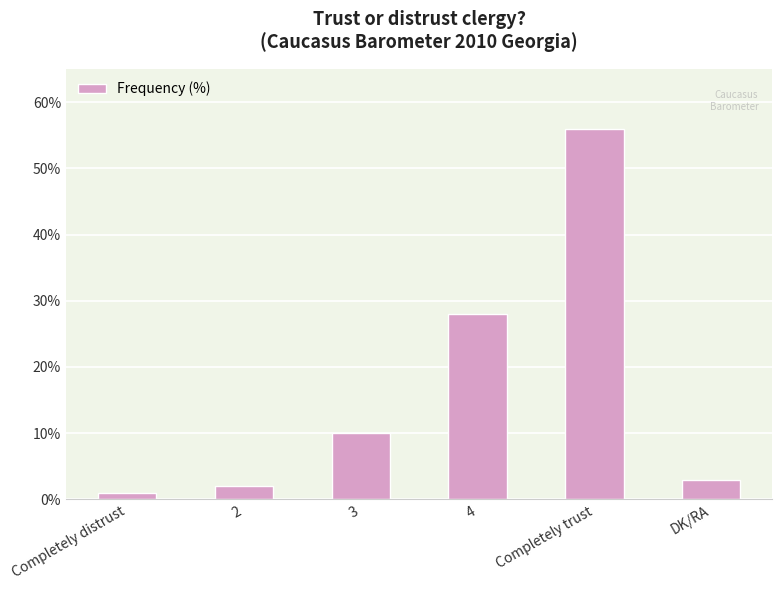

Does the chart contain stacked bars?

No